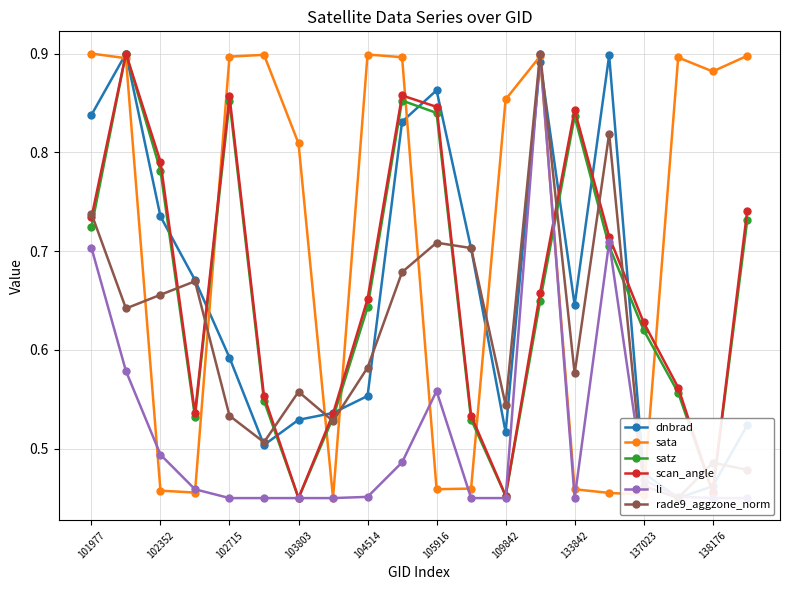

Is it true that scan_angle equals 0.7 at 101977?

True